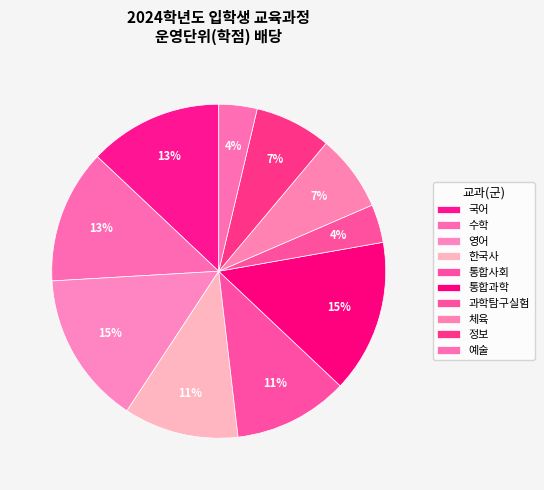

Count the number of slices in the pie.

10